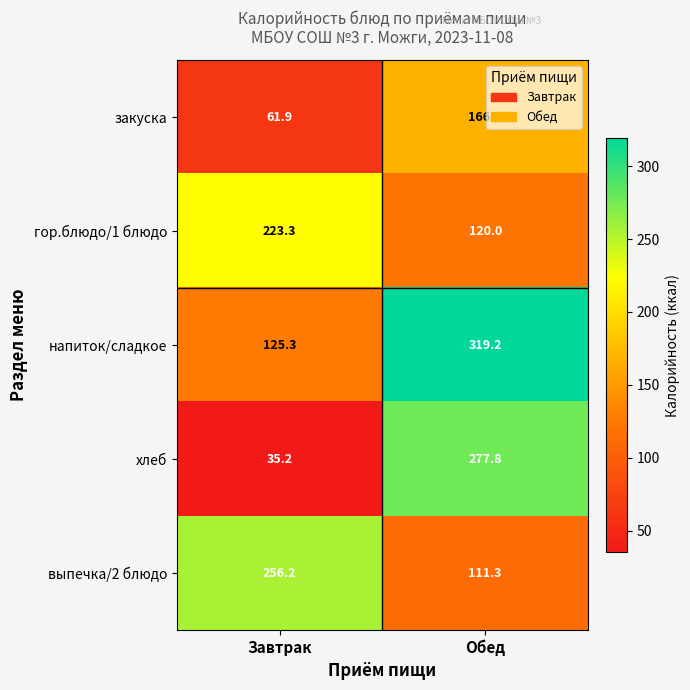

Read the гор.блюдо/1 блюдо value at Завтрак.

223.3